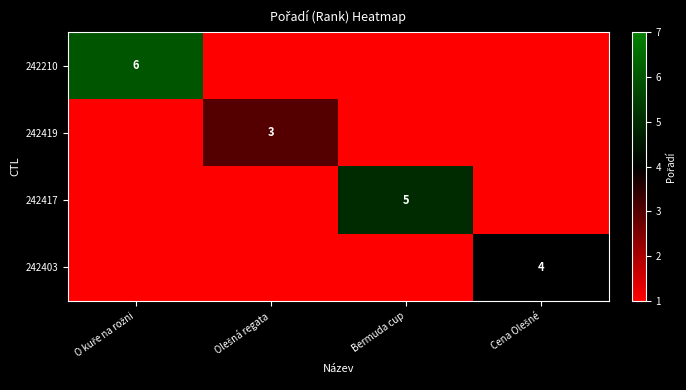

Is the value of 242403 at Cena Olešné greater than the value of 242210 at Olešná regata?

Yes